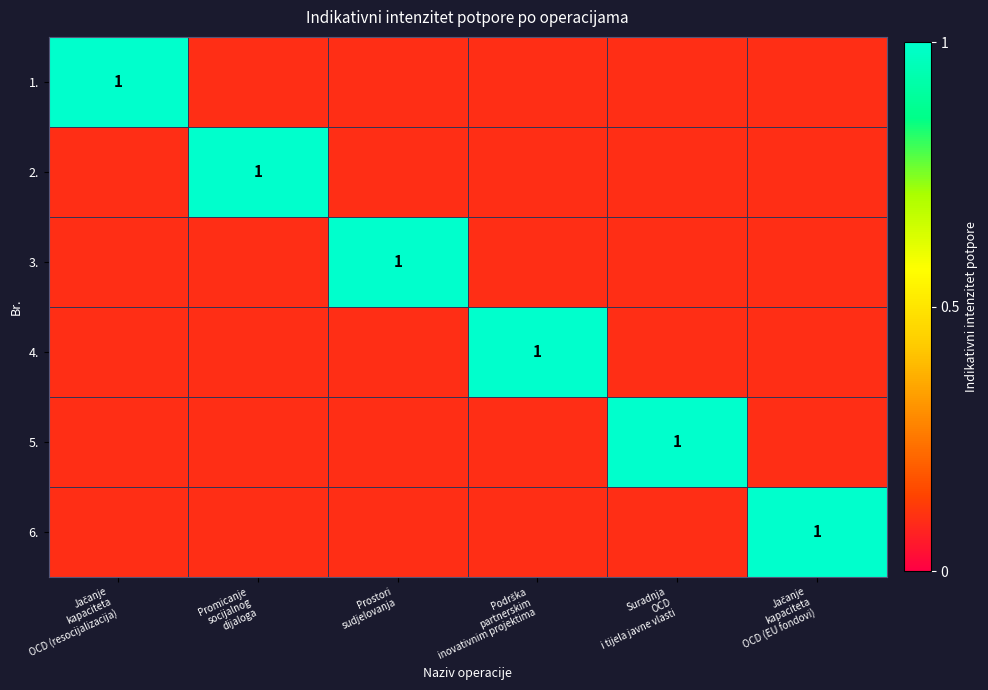

Rank the series by their maximum value, from highest to lowest.

1., 2., 3., 4., 5., 6.